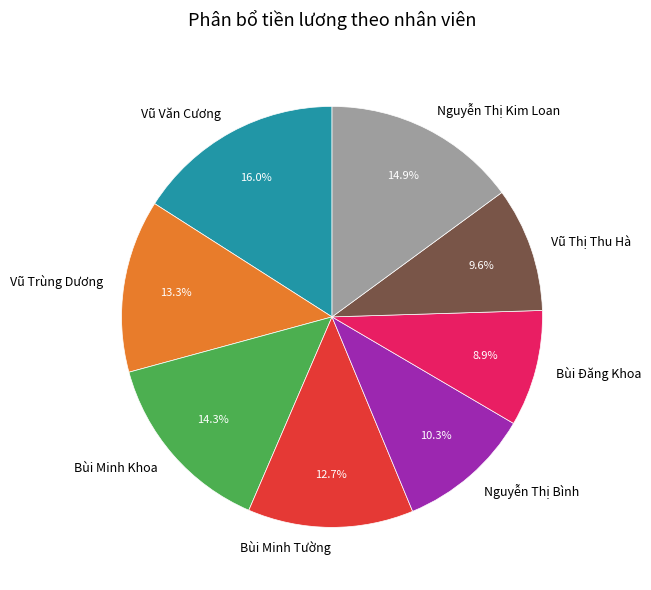

To the nearest percent, what is the difference between the largest and smallest slice percentages?

7%